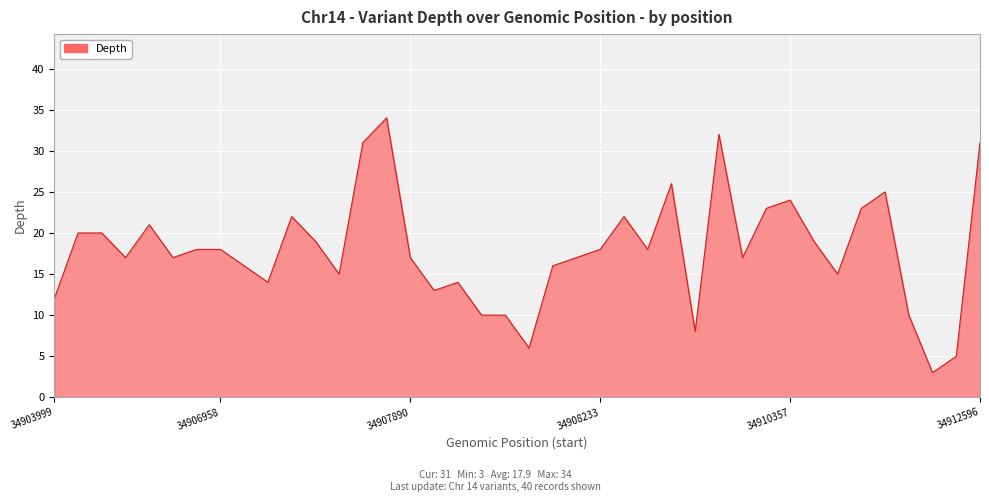

Reading left to right, extract all data points from this chart.

12	20	20	17	21	17	18	18	16	14	22	19	15	31	34	17	13	14	10	10	6	16	17	18	22	18	26	8	32	17	23	24	19	15	23	25	10	3	5	31